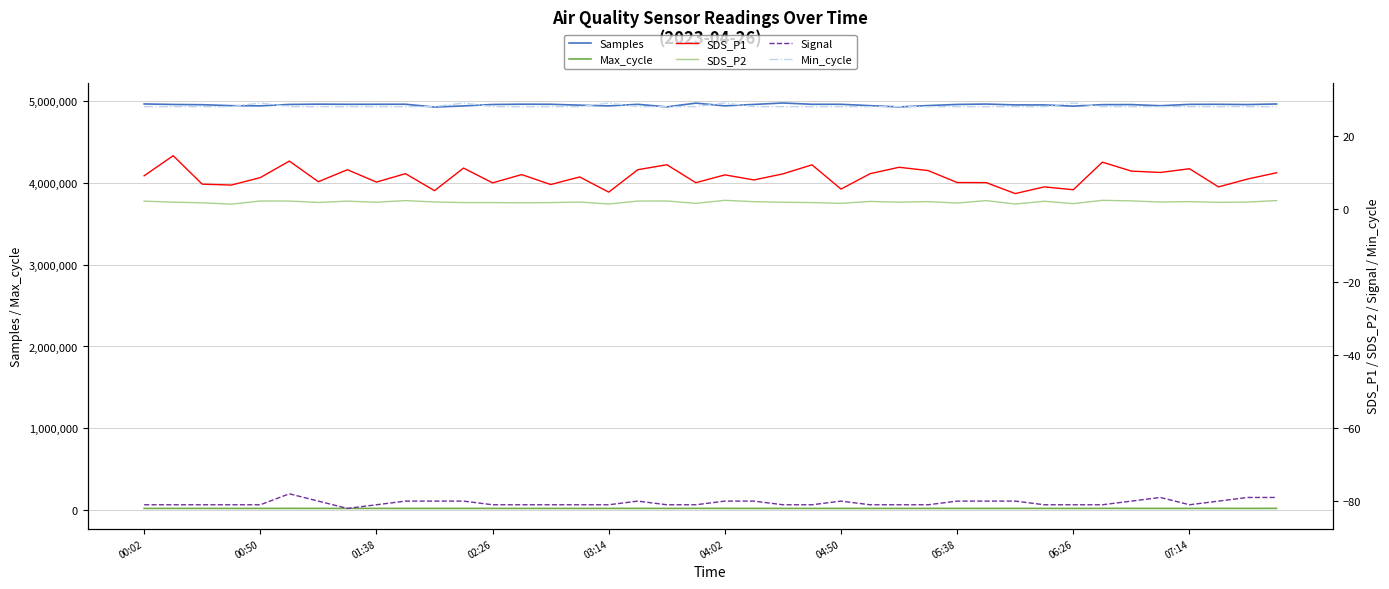

What is the smallest value displayed?

-82.0